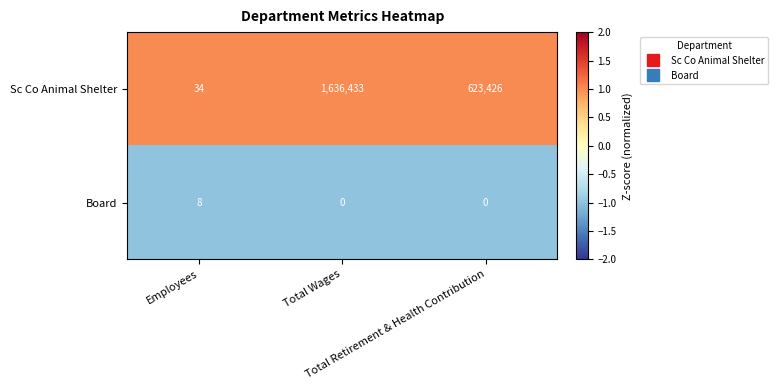

At Total Retirement & Health Contribution, list the series in order from largest to smallest.

Sc Co Animal Shelter, Board